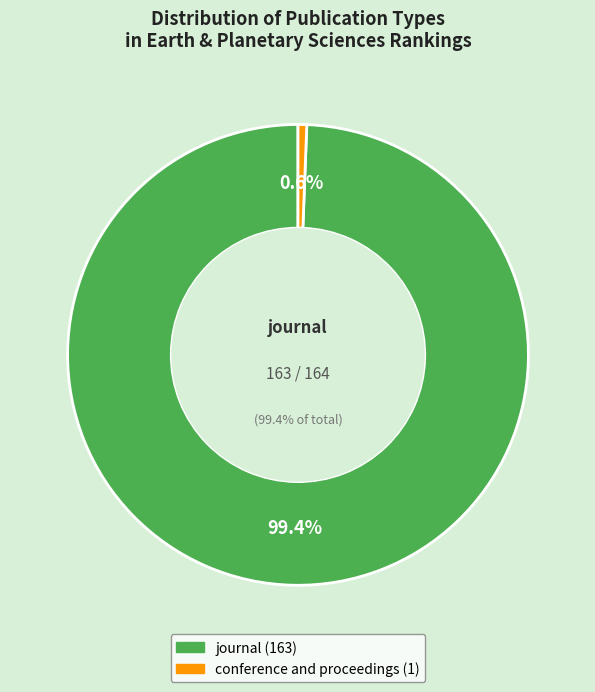

Which category has the biggest portion of the pie?

journal